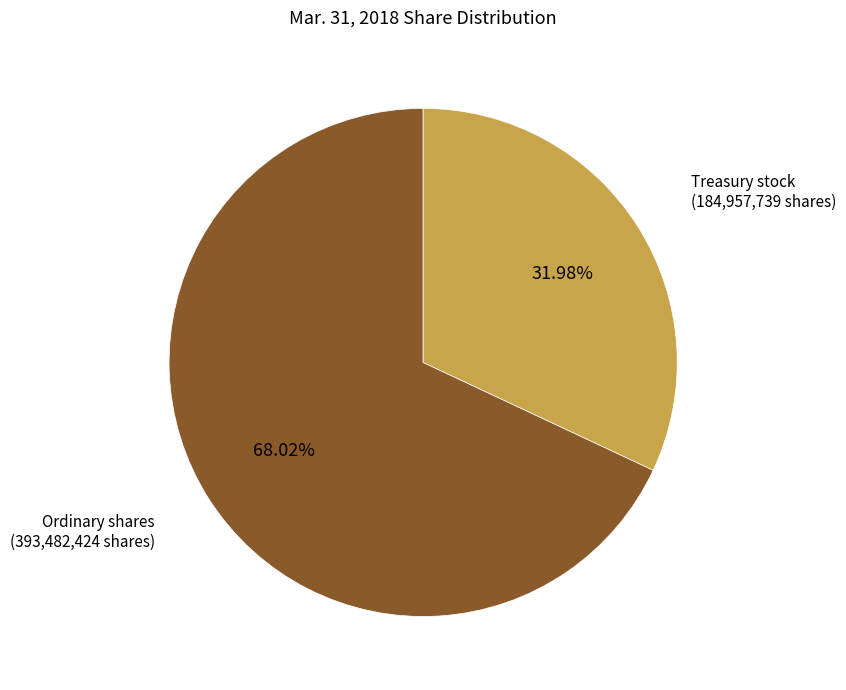

Does any single category account for the majority?

Yes